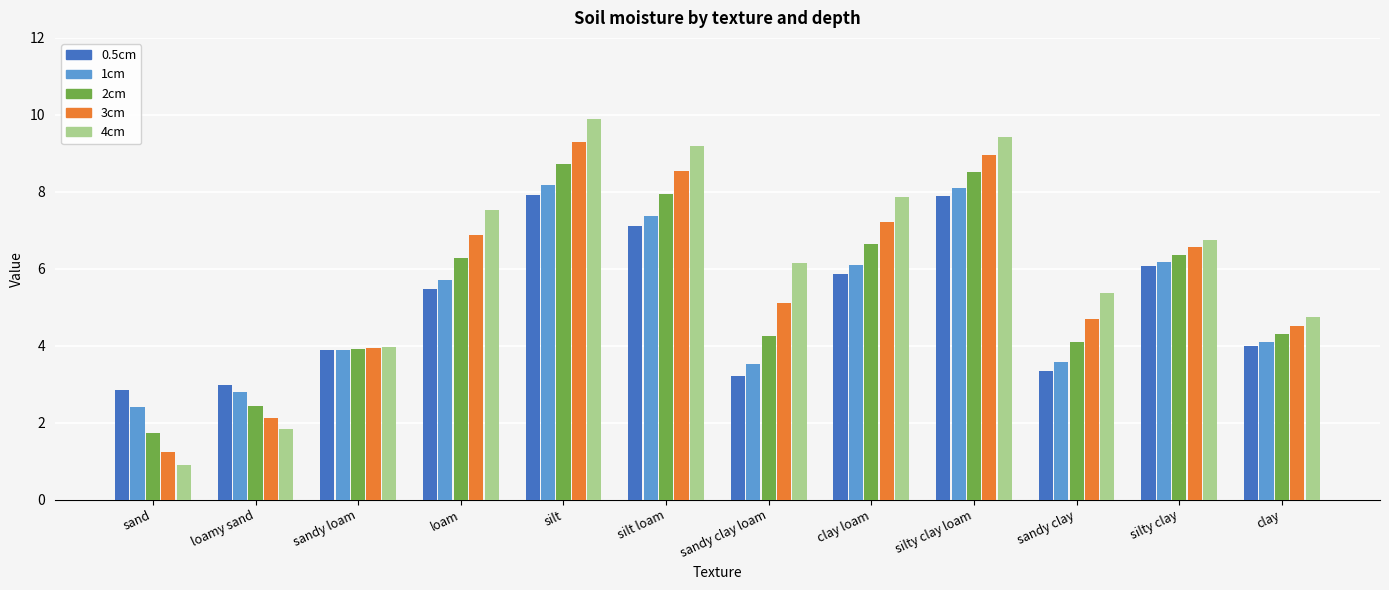

Does the chart contain stacked bars?

No